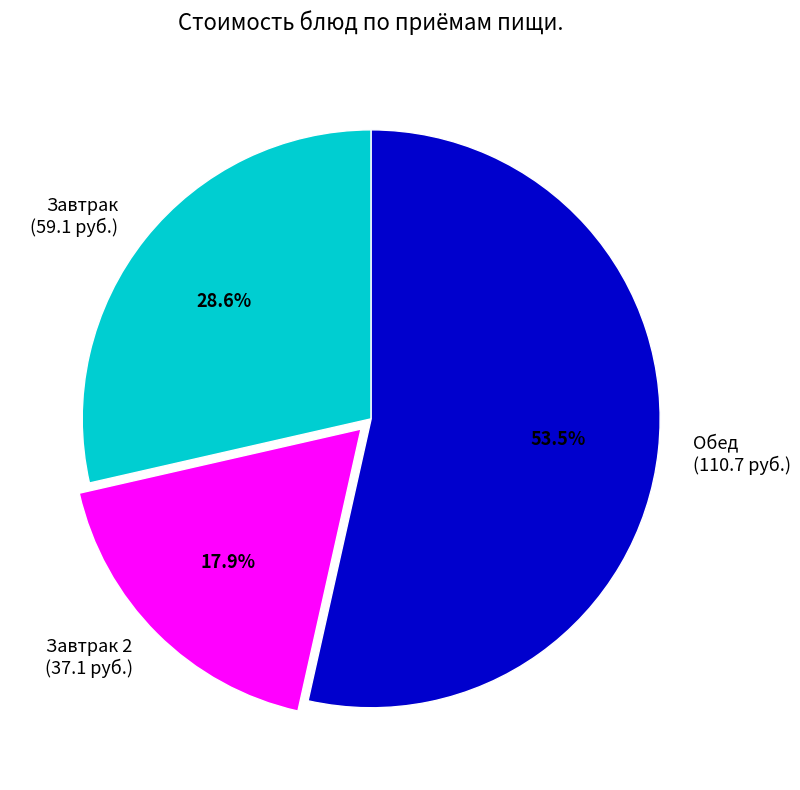

Combined, what portion of the pie is Обед (110.7 руб.) and Завтрак (59.1 руб.)?

82.1%